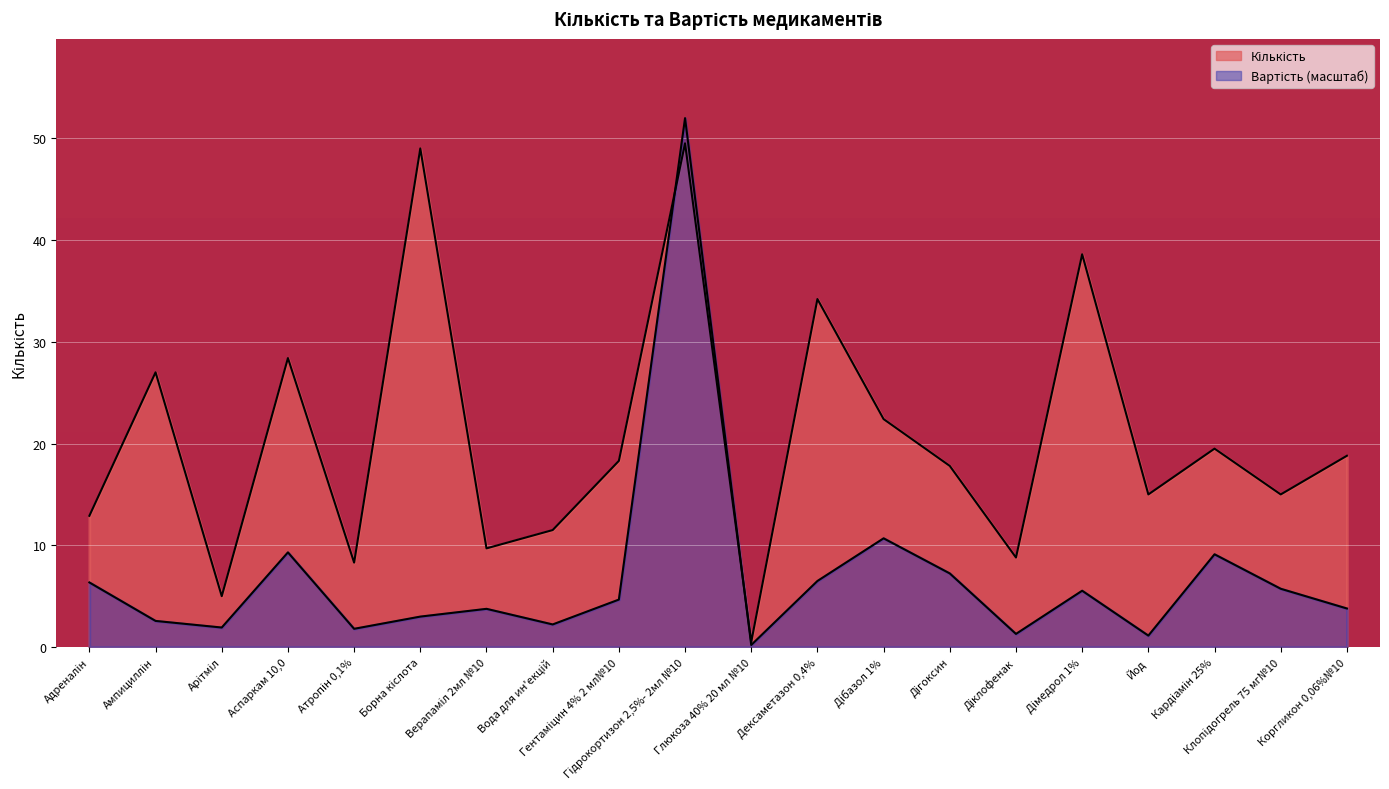

Between which two adjacent categories do Вартість and Кількість first intersect?

Гентамiцин 4% 2 мл№10 and Гiдрокортизон 2,5%- 2мл №10